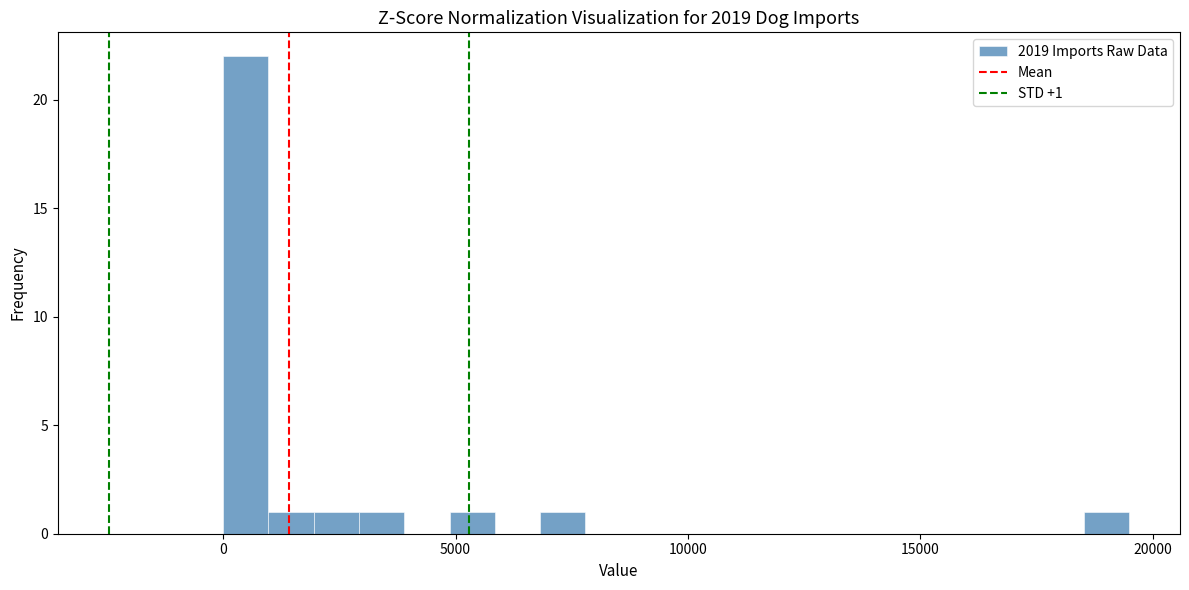

Around what value on the x-axis is the tallest bar? Give the approximate position of its centre, as read against the axis.

500